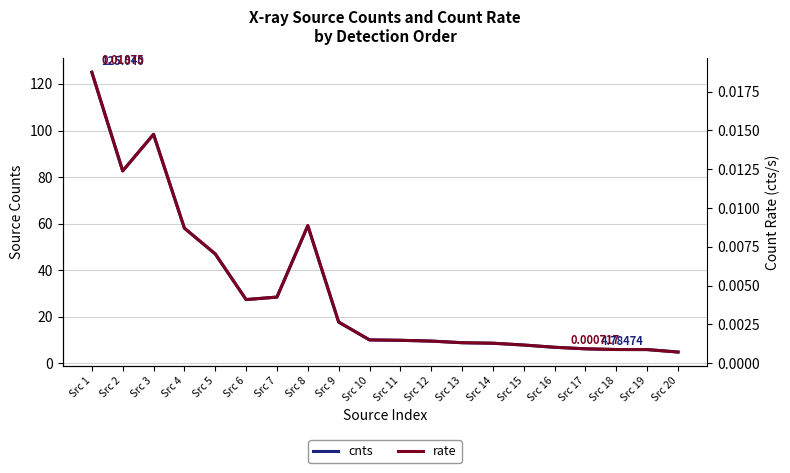

How many interior local valleys does the cnts series have?

2